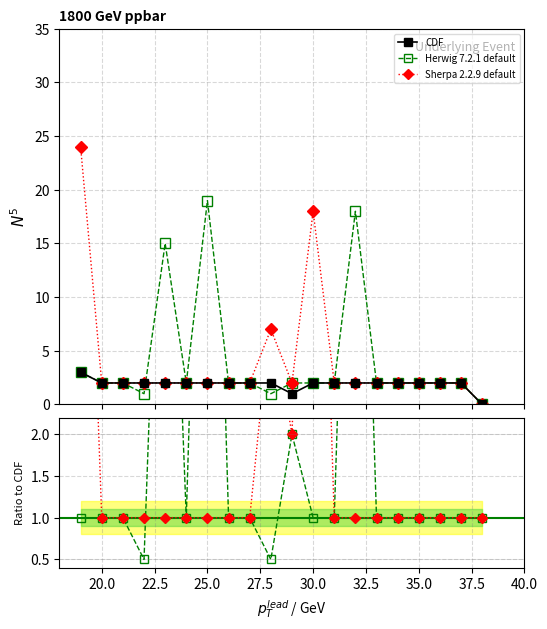

Does the chart have visible grid lines?

Yes